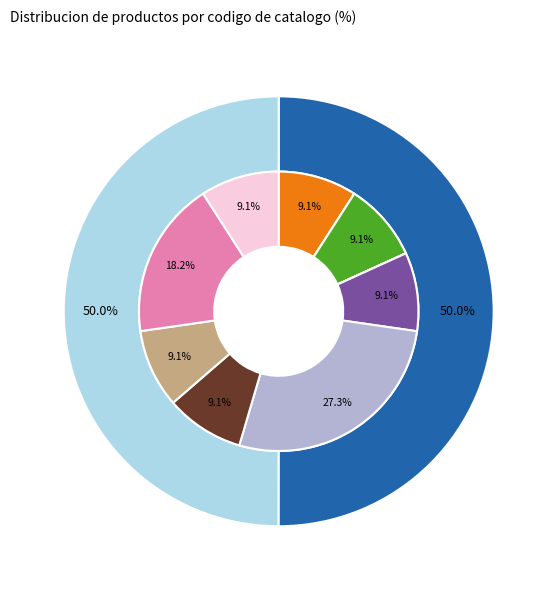

Approximately how many times larger is the value at Asfaltos compared to Aislamiento termico?

1.0